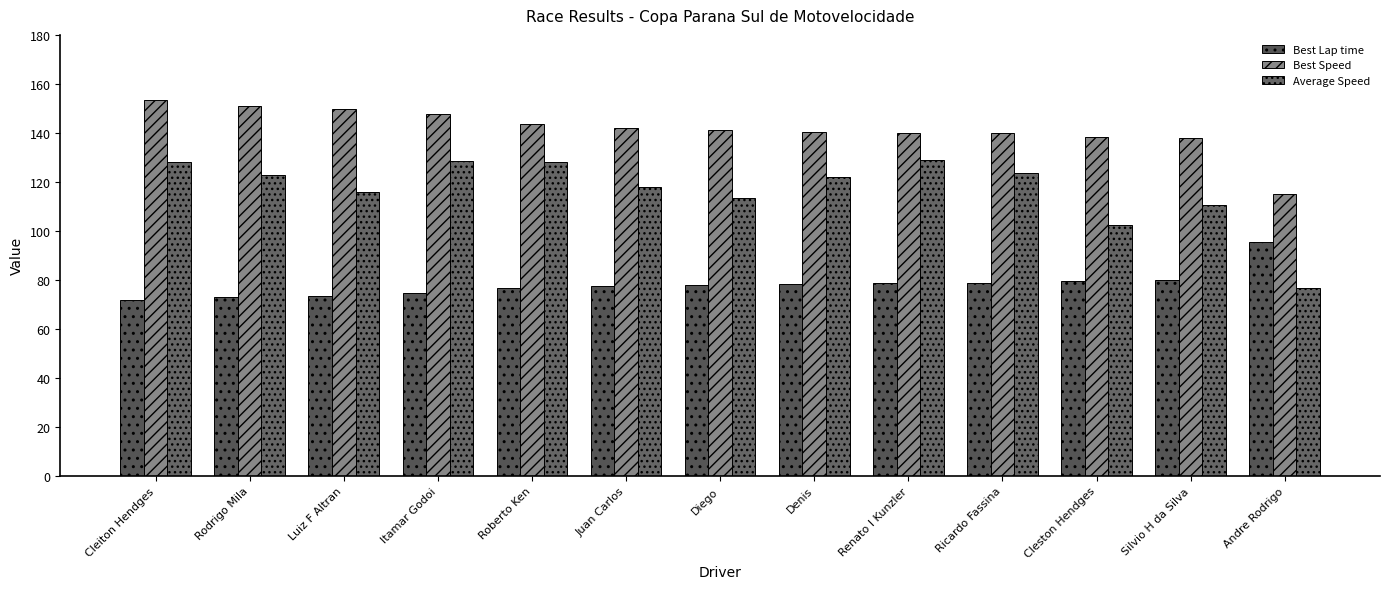

What is the average value of the Best Lap time series?

78.1